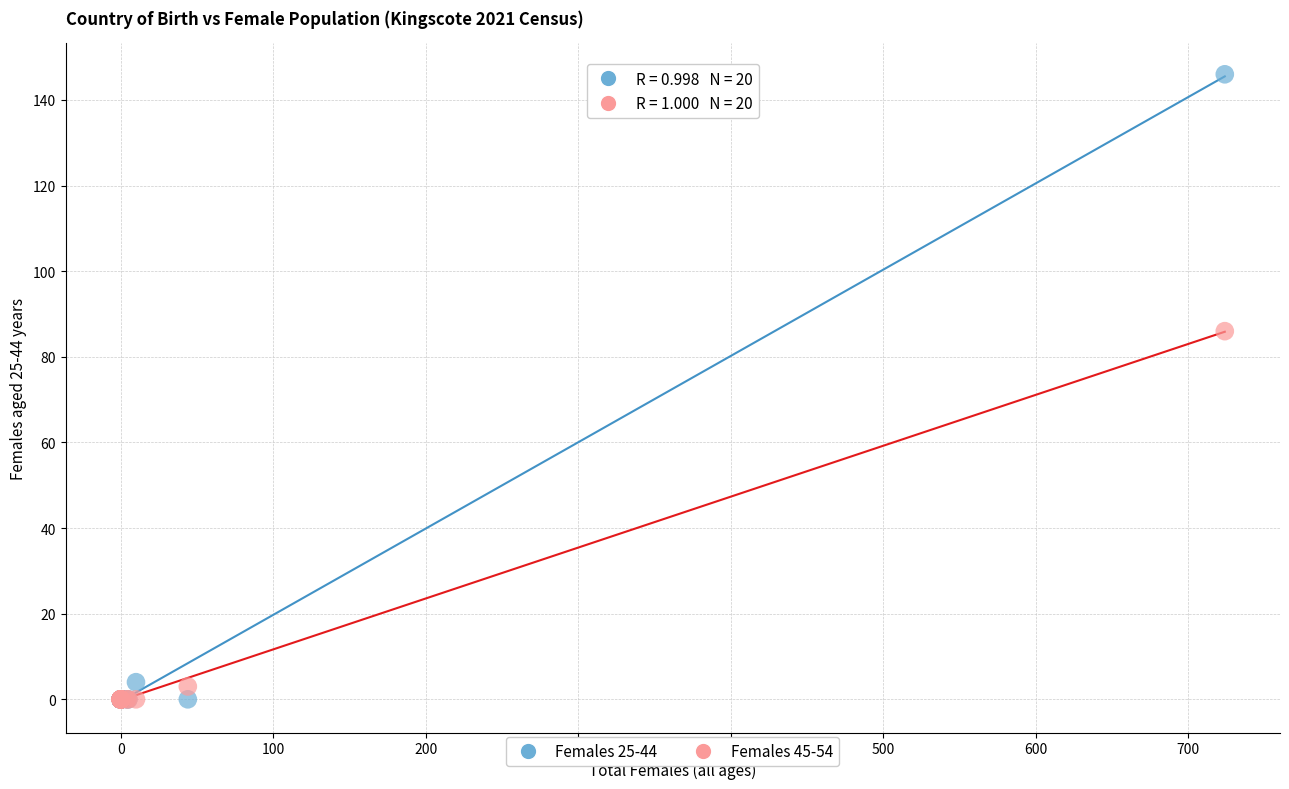

Across all series, what Y value is closest to 73?

86